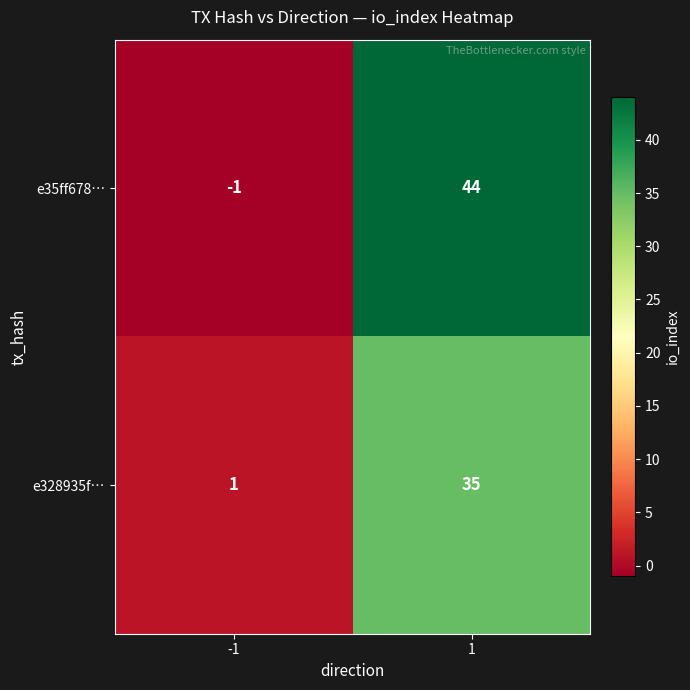

Count the number of categories in the chart.

2